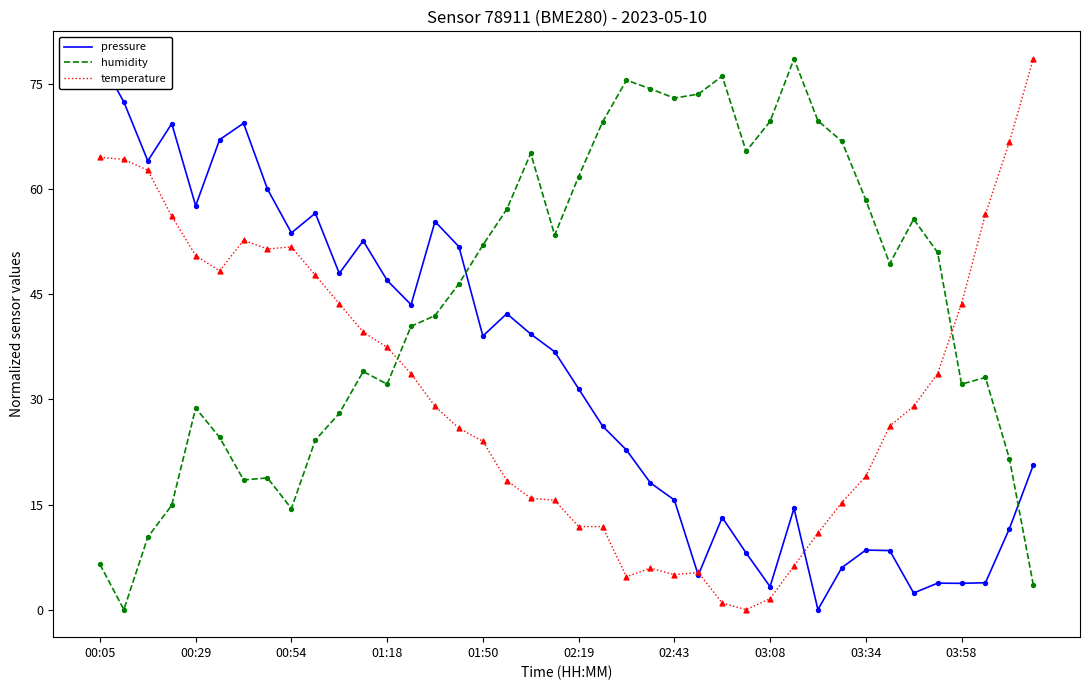

Which series contains the lowest Y value?

pressure